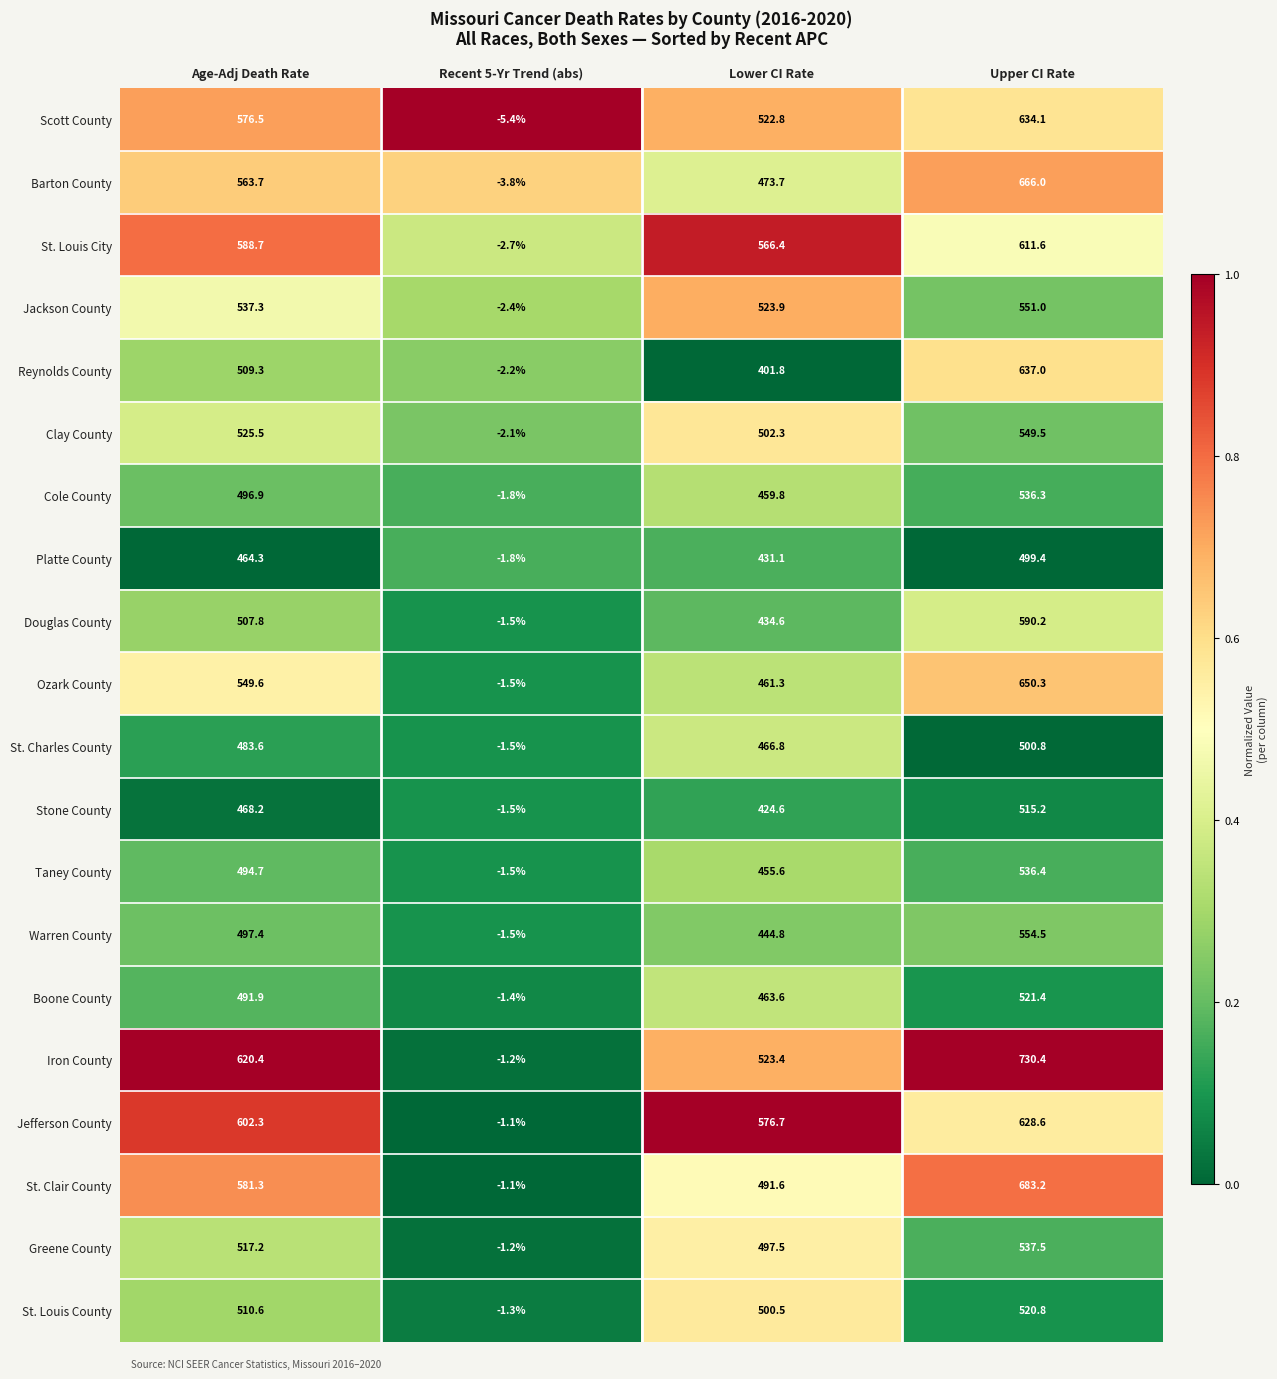

What is the greatest value displayed?

730.4